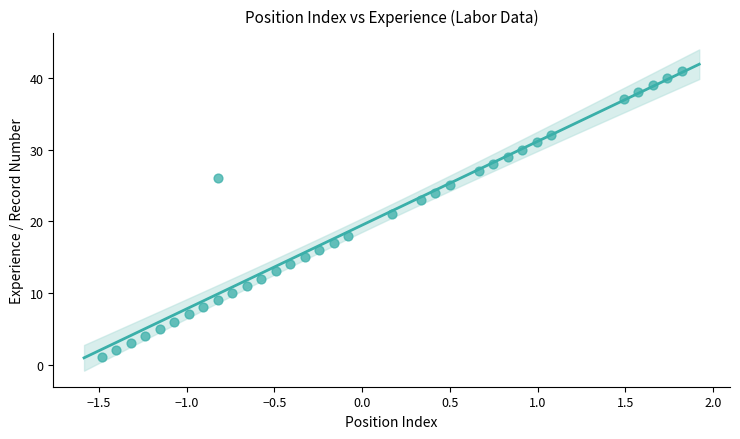

What is the range of Y values (max minus min)?

40